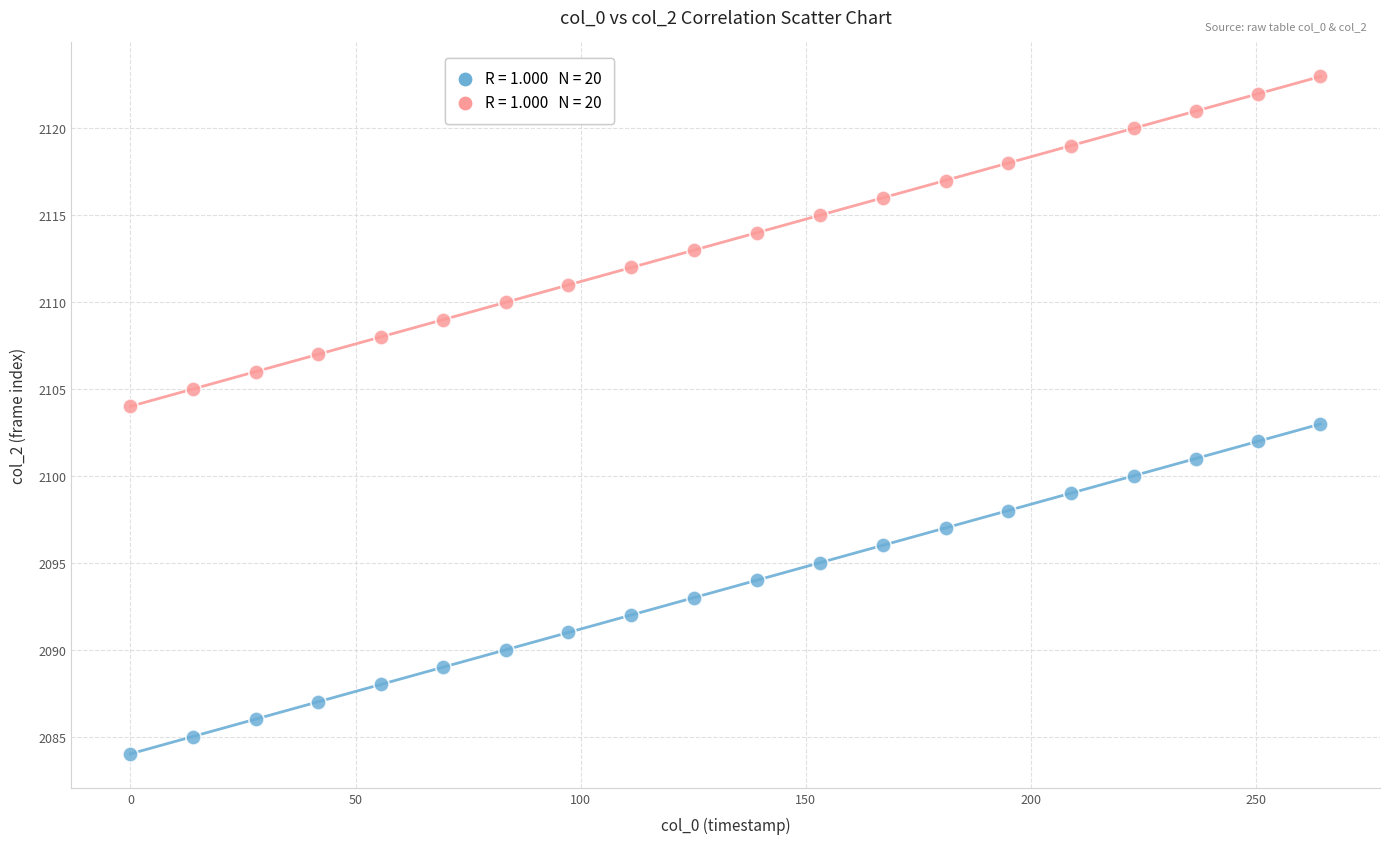

Across all data points, what is the range of Y values (max minus min)?

39